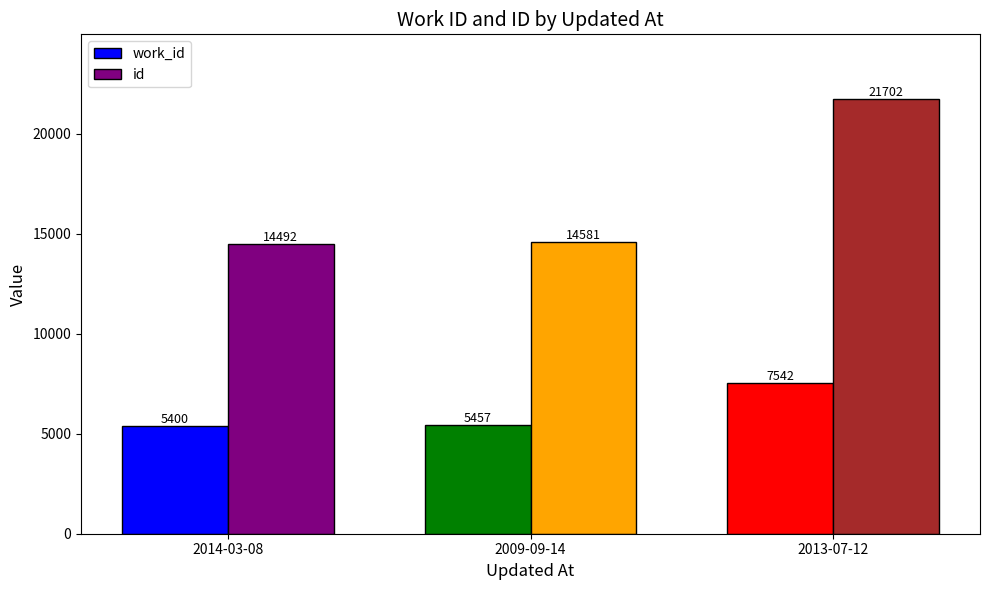

How many values in the id series are below 14581?

1